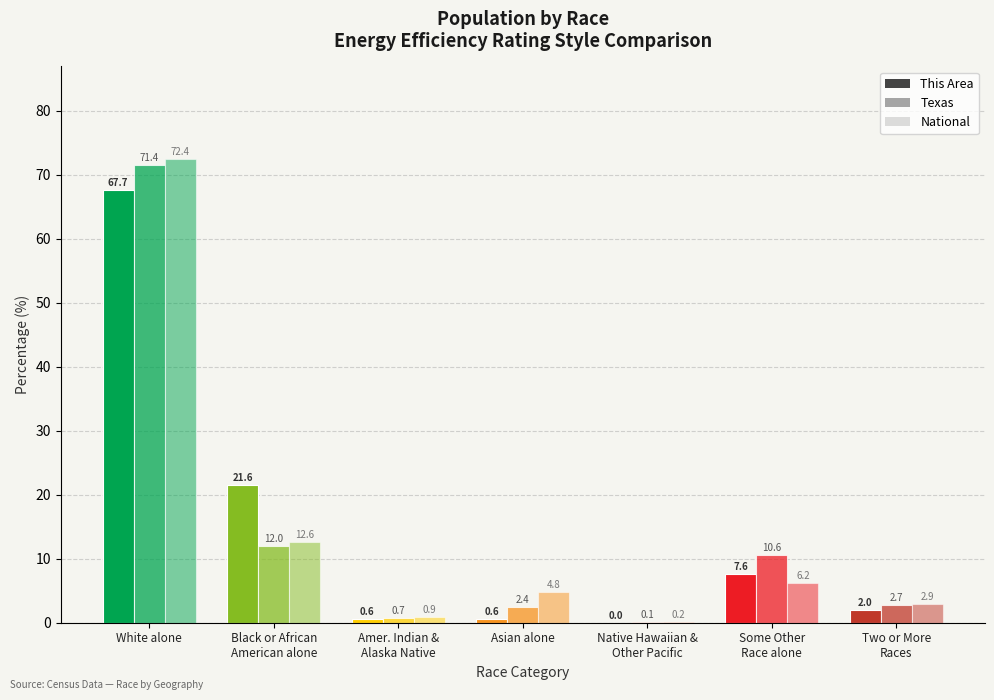

Reading left to right, transcribe all the data shown in this chart.

This Area: White alone=67.7	Black or African
American alone=21.6	Amer. Indian &
Alaska Native=0.6	Asian alone=0.6	Native Hawaiian &
Other Pacific=0.0	Some Other
Race alone=7.6	Two or More
Races=2.0
Texas: White alone=71.4	Black or African
American alone=12.0	Amer. Indian &
Alaska Native=0.7	Asian alone=2.4	Native Hawaiian &
Other Pacific=0.1	Some Other
Race alone=10.6	Two or More
Races=2.7
National: White alone=72.4	Black or African
American alone=12.6	Amer. Indian &
Alaska Native=0.9	Asian alone=4.8	Native Hawaiian &
Other Pacific=0.2	Some Other
Race alone=6.2	Two or More
Races=2.9